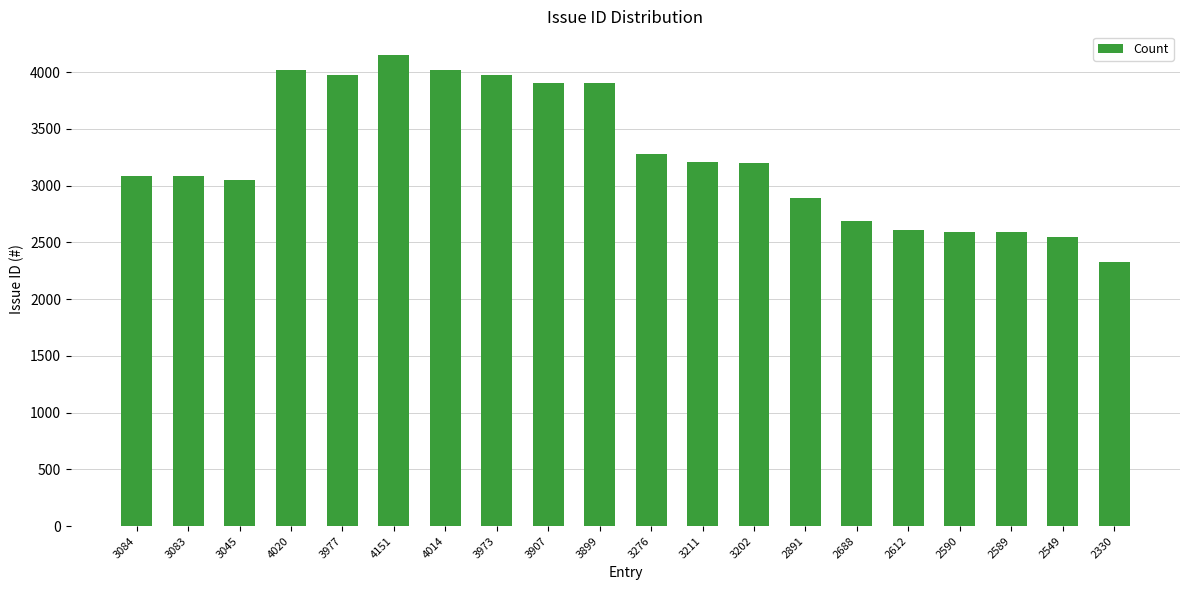

The chart shows a value of 3977 at 3977. True or false?

True